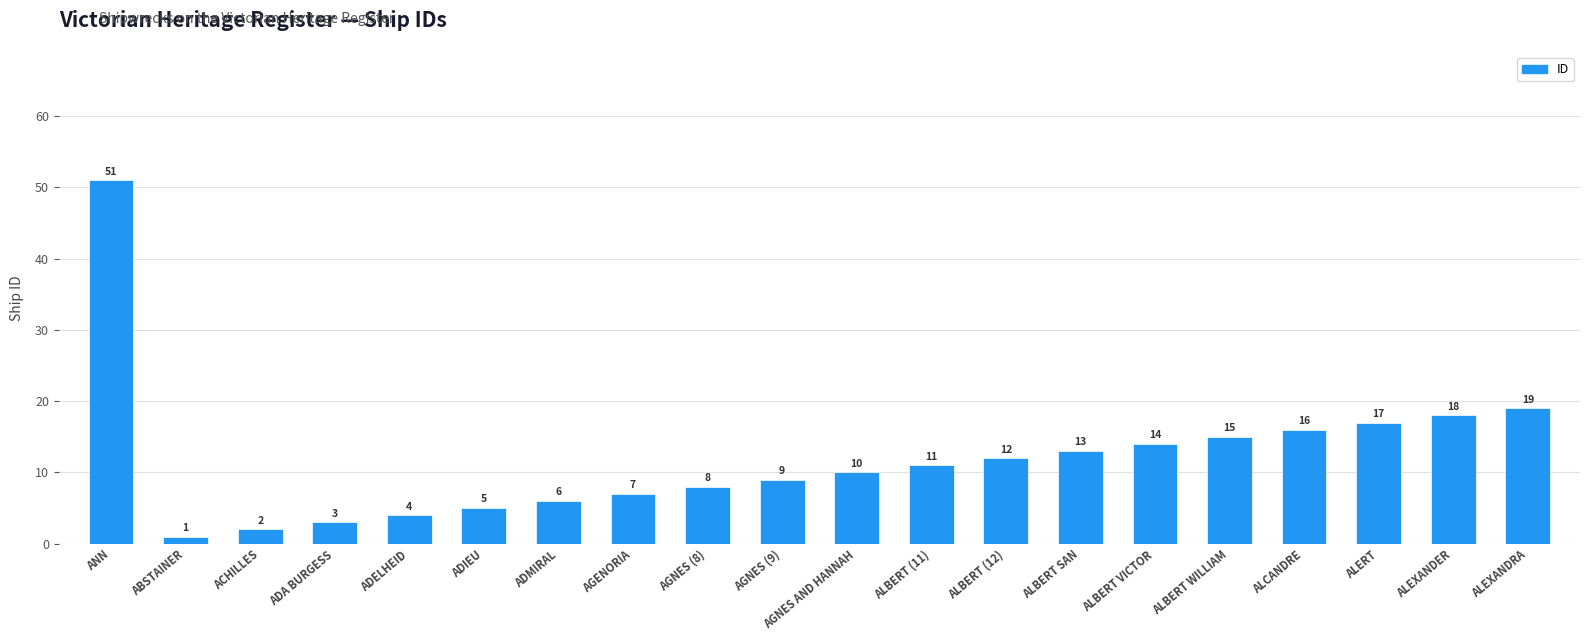

How many categories are shown in the chart?

20